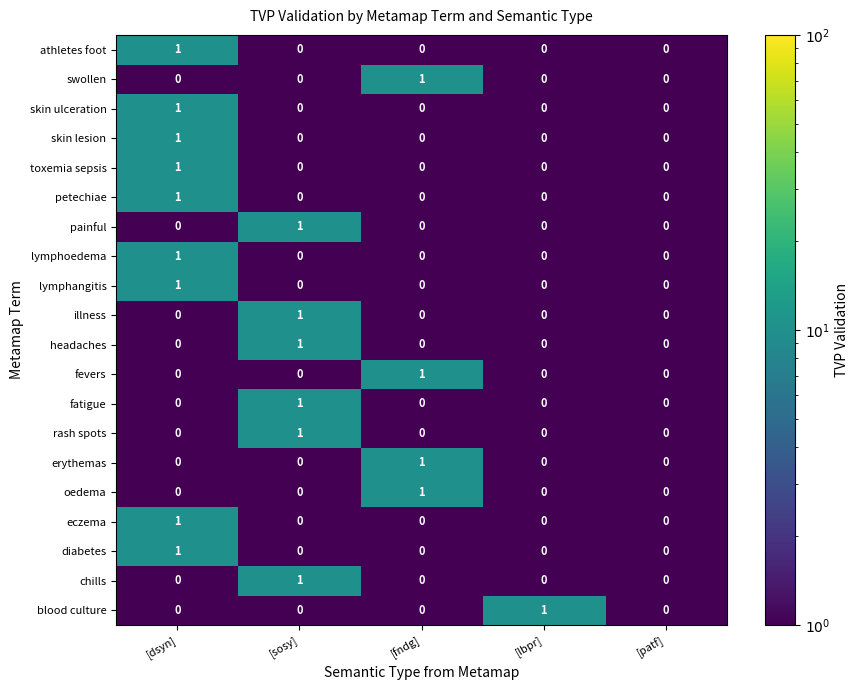

True or false: oedema has a value of 1 at [sosy].

False